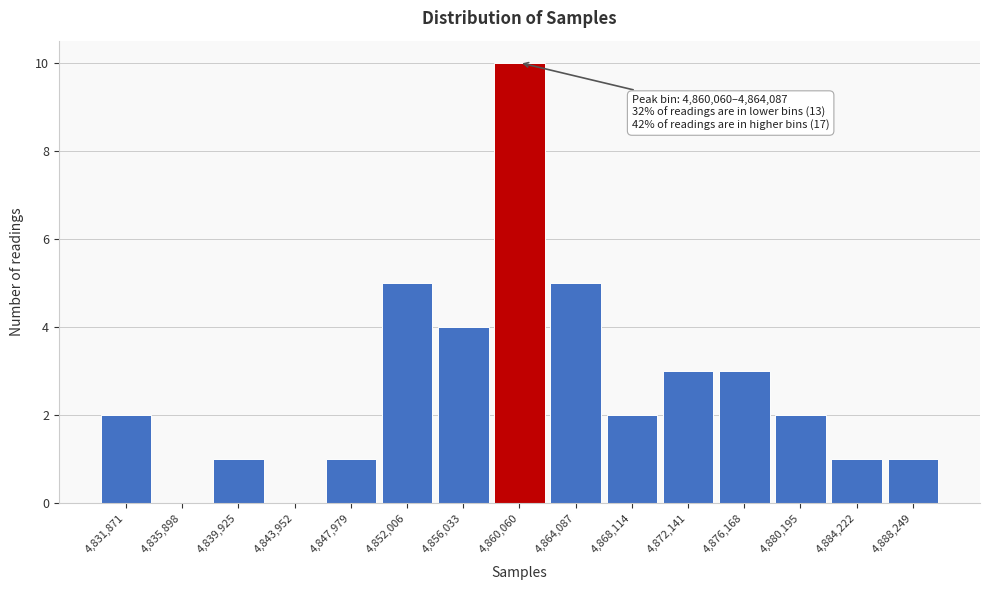

Reading left to right, list all the values displayed in this chart.

4,831,871=2	4,835,898=0	4,839,925=1	4,843,952=0	4,847,979=1	4,852,006=5	4,856,033=4	4,860,060=10	4,864,087=5	4,868,114=2	4,872,141=3	4,876,168=3	4,880,195=2	4,884,222=1	4,888,249=1